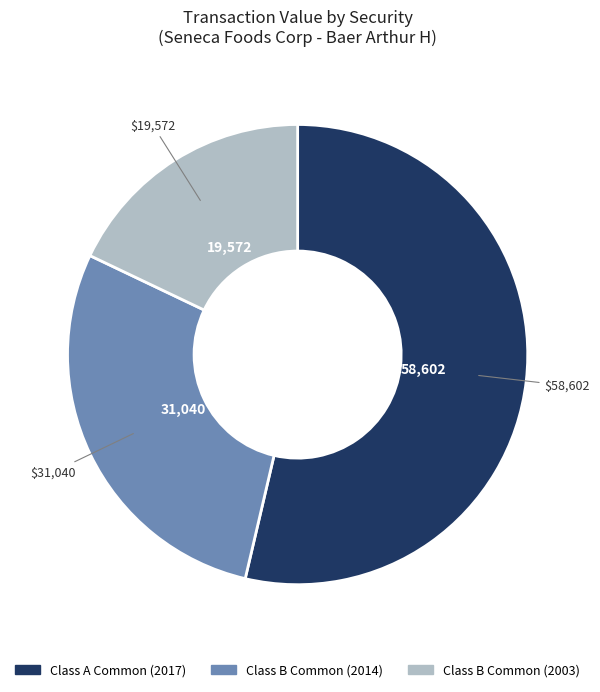

Approximately how many times larger is the value at Class A Common (2017) compared to Class B Common (2003)?

3.0